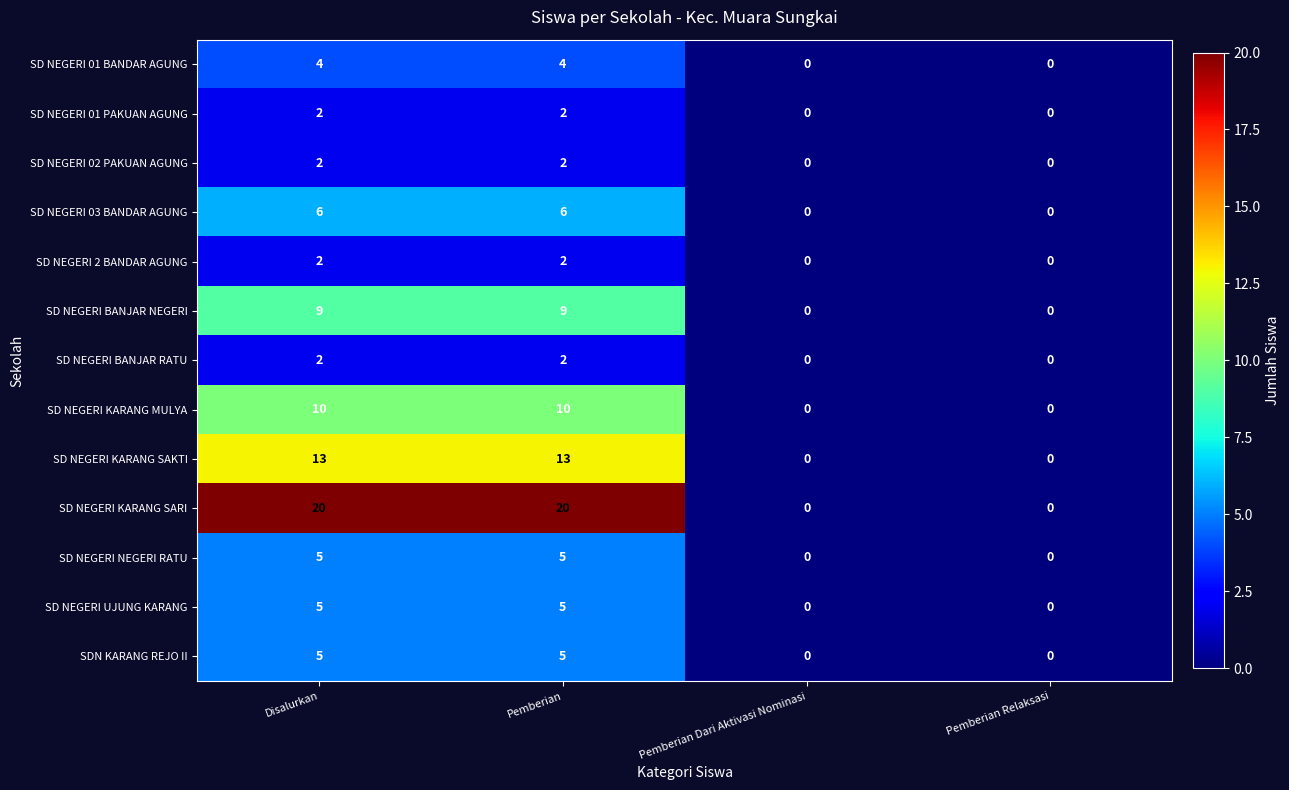

Count the number of categories in the chart.

4